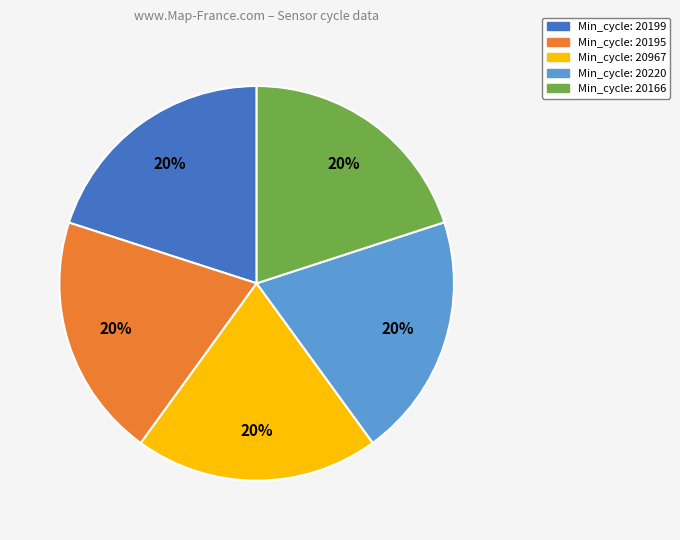

Does any single category account for the majority?

No